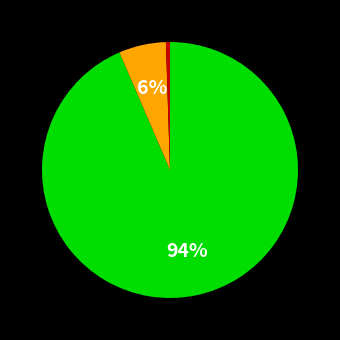

How many slices are in this pie chart?

3